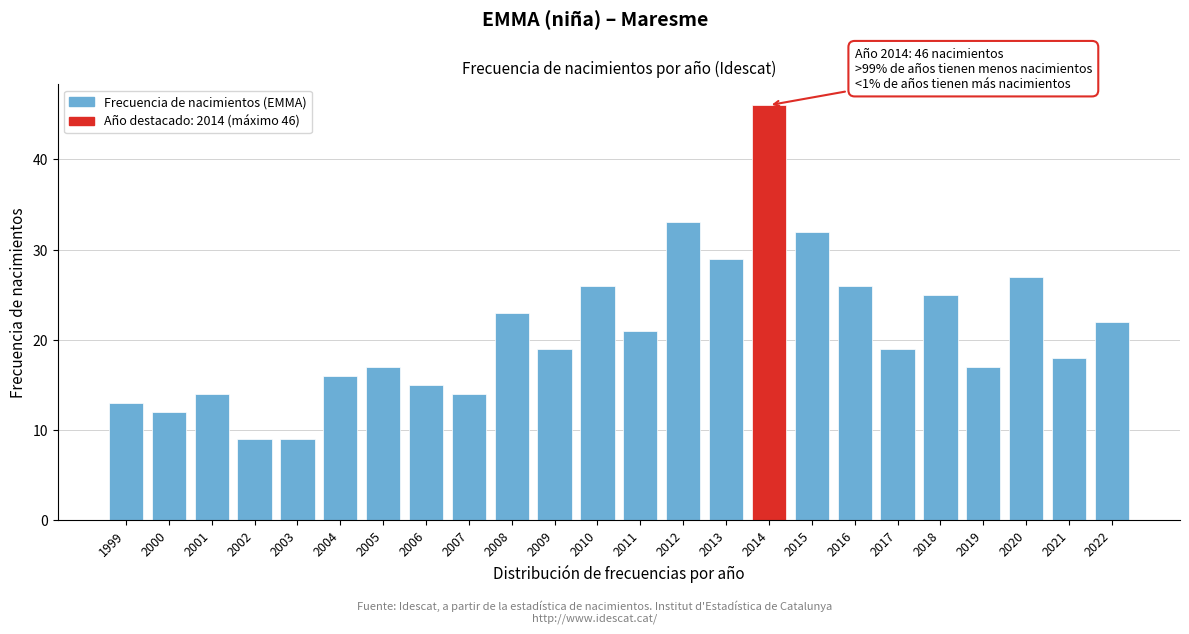

Reading right to left, transcribe all the data shown in this chart.

2022=22	2021=18	2020=27	2019=17	2018=25	2017=19	2016=26	2015=32	2014=46	2013=29	2012=33	2011=21	2010=26	2009=19	2008=23	2007=14	2006=15	2005=17	2004=16	2003=9	2002=9	2001=14	2000=12	1999=13